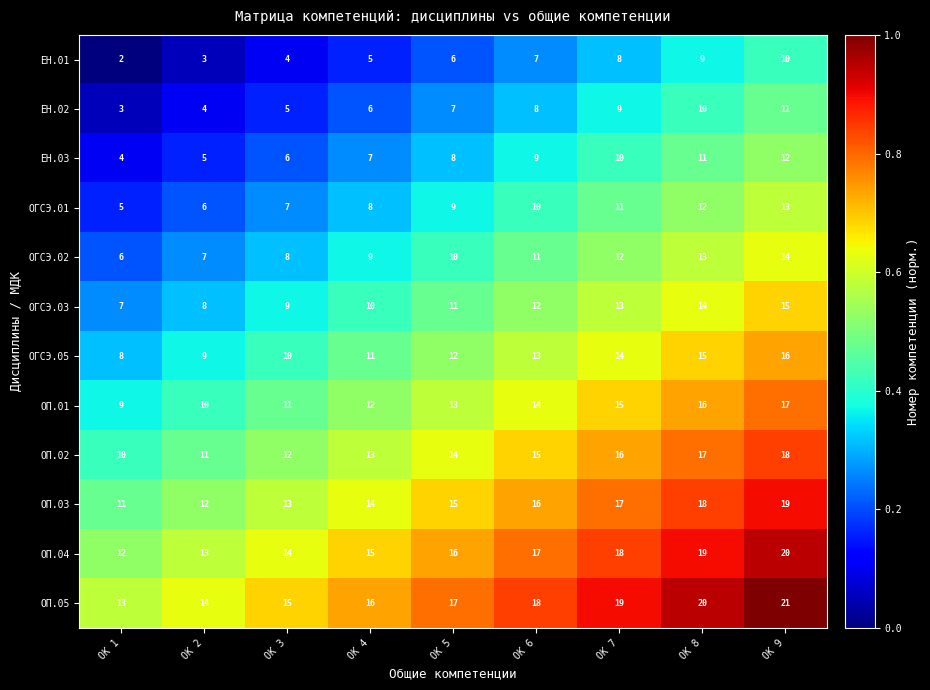

How many ОП.01 values are between 11 and 15?

5